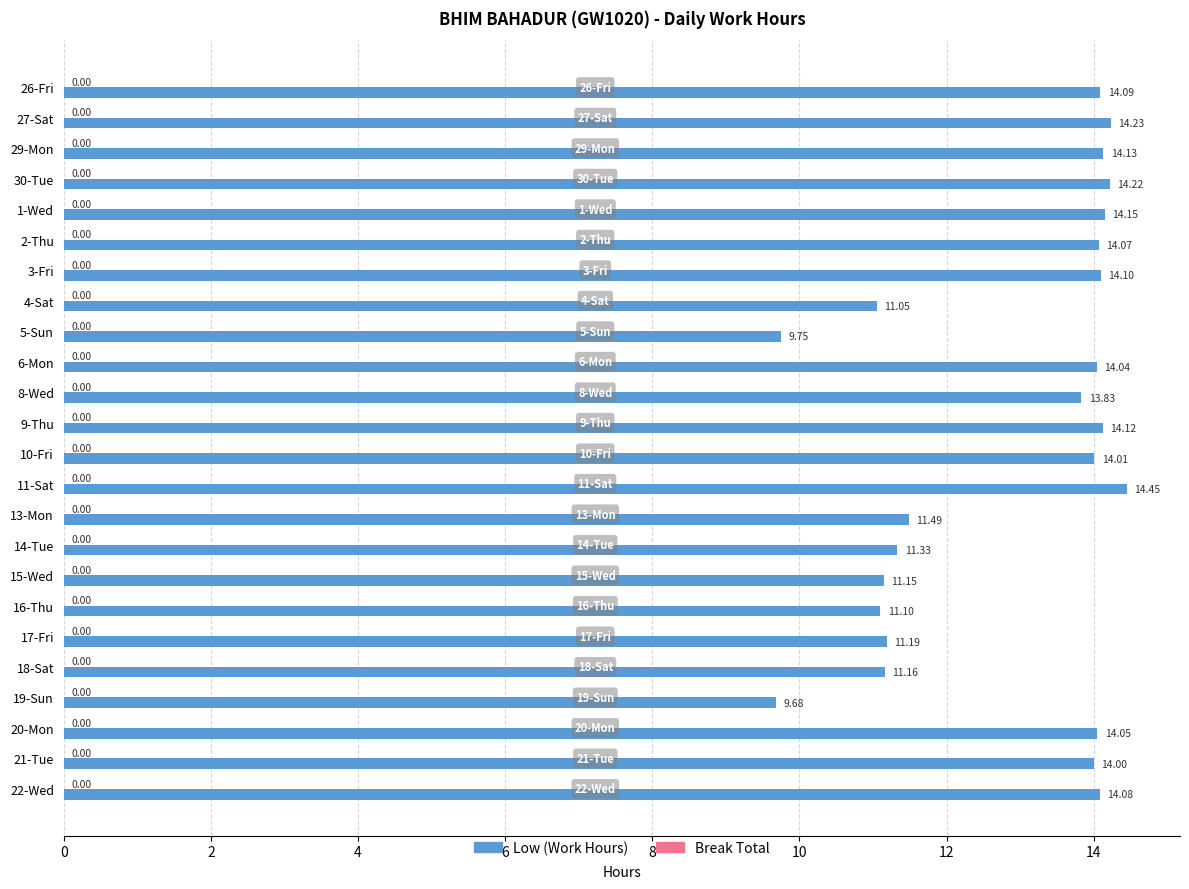

What is the sum of the values at 5-Sun and 10-Fri?

23.8